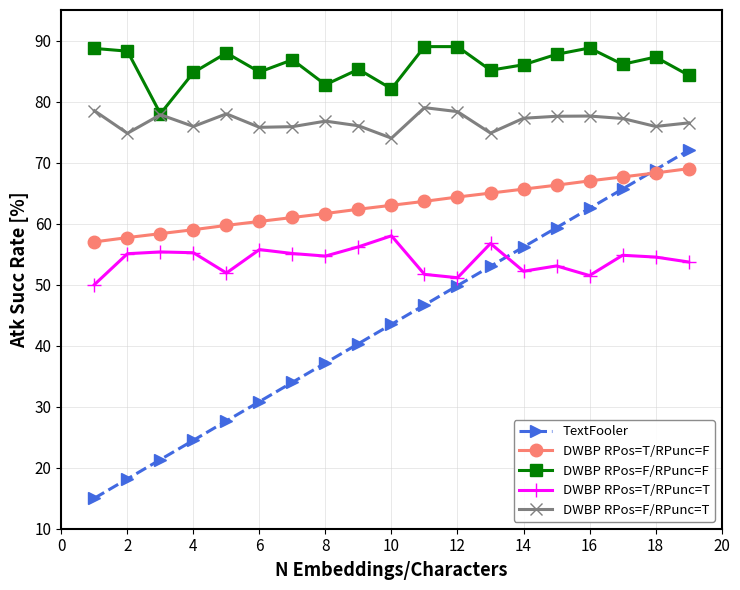

Which series has the largest total across all categories?

DWBP RPos=F/RPunc=F